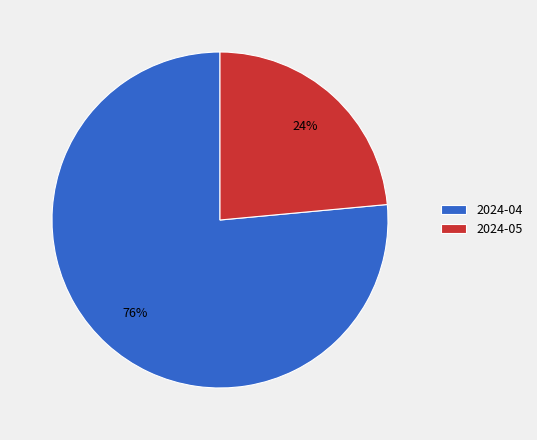

To the nearest percent, what portion does 2024-04 represent?

76%